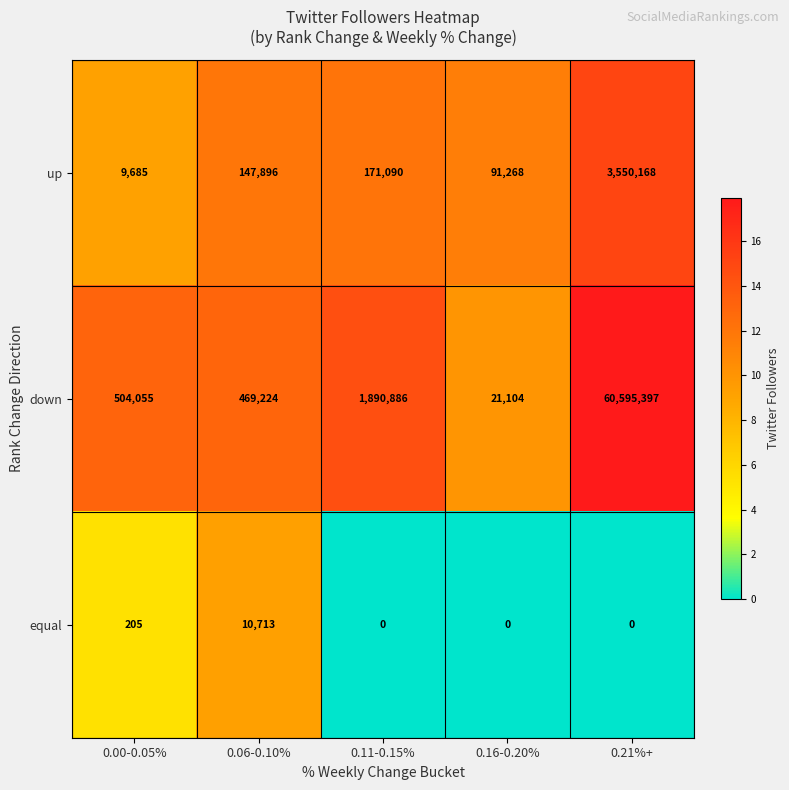

Is it true that down equals 167130 at 0.06-0.10%?

False